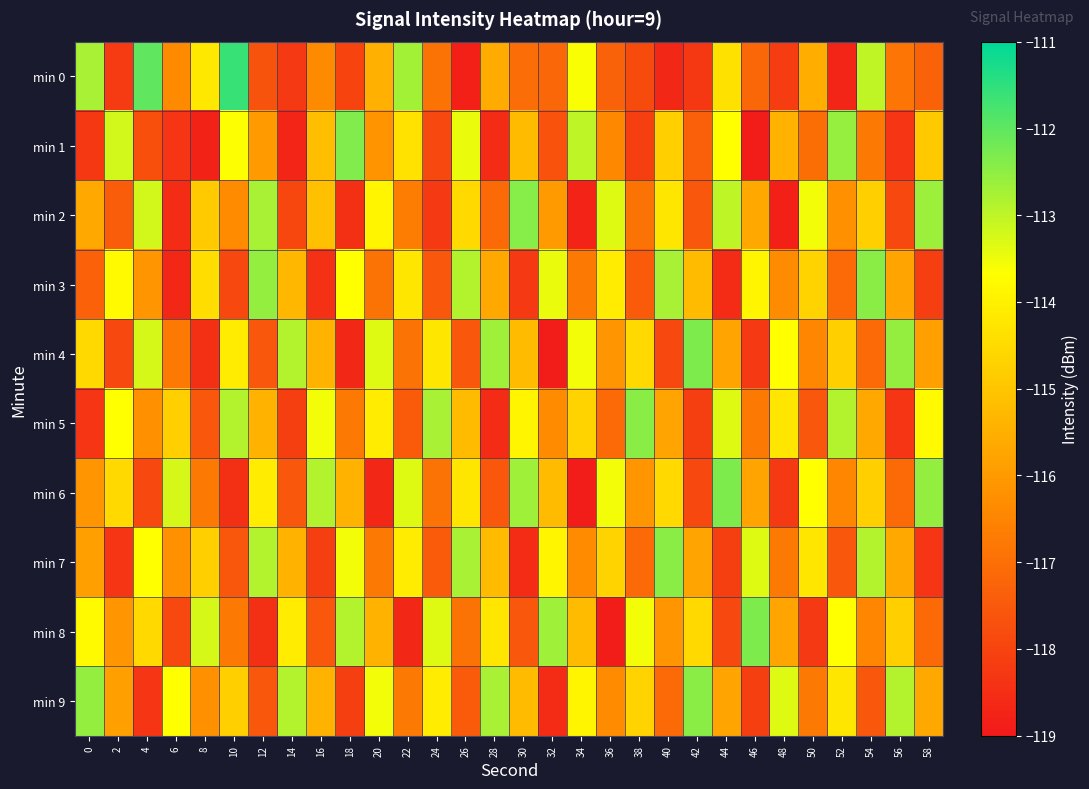

Which series has the largest range (max minus min)?

min 0